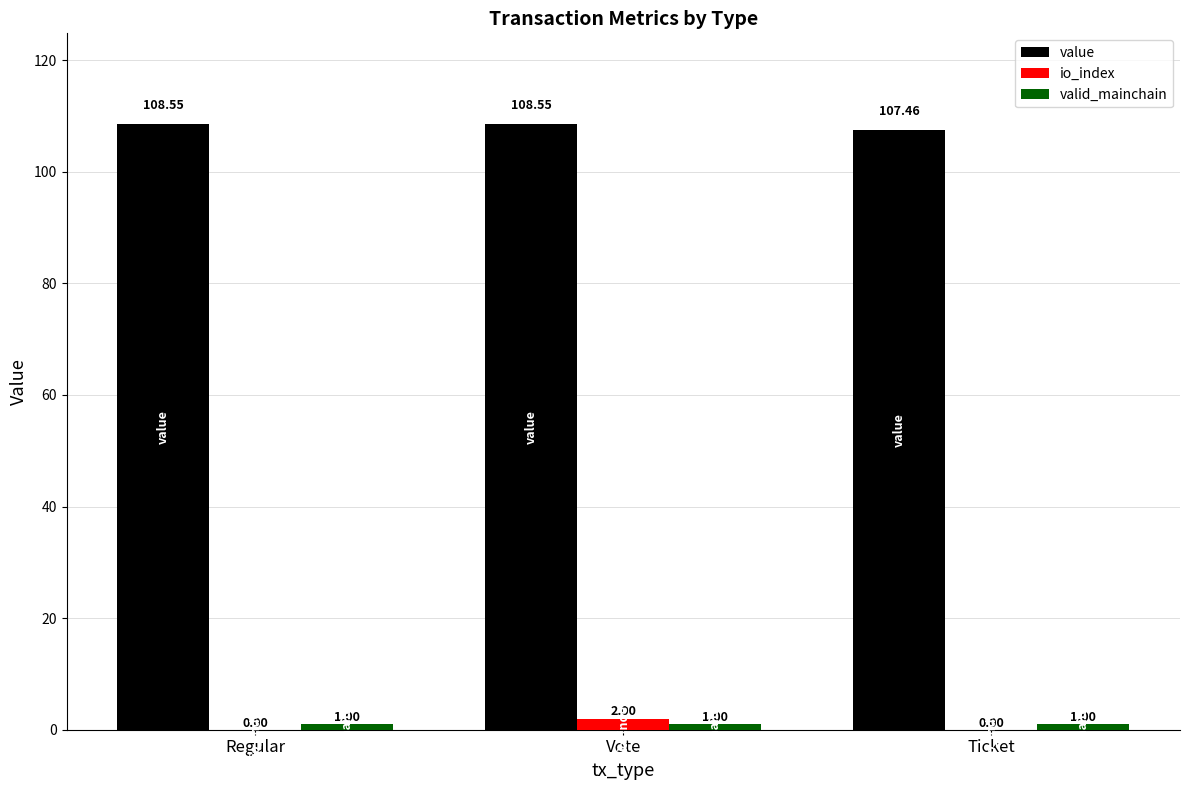

Which category has the highest value in the io_index series?

Vote